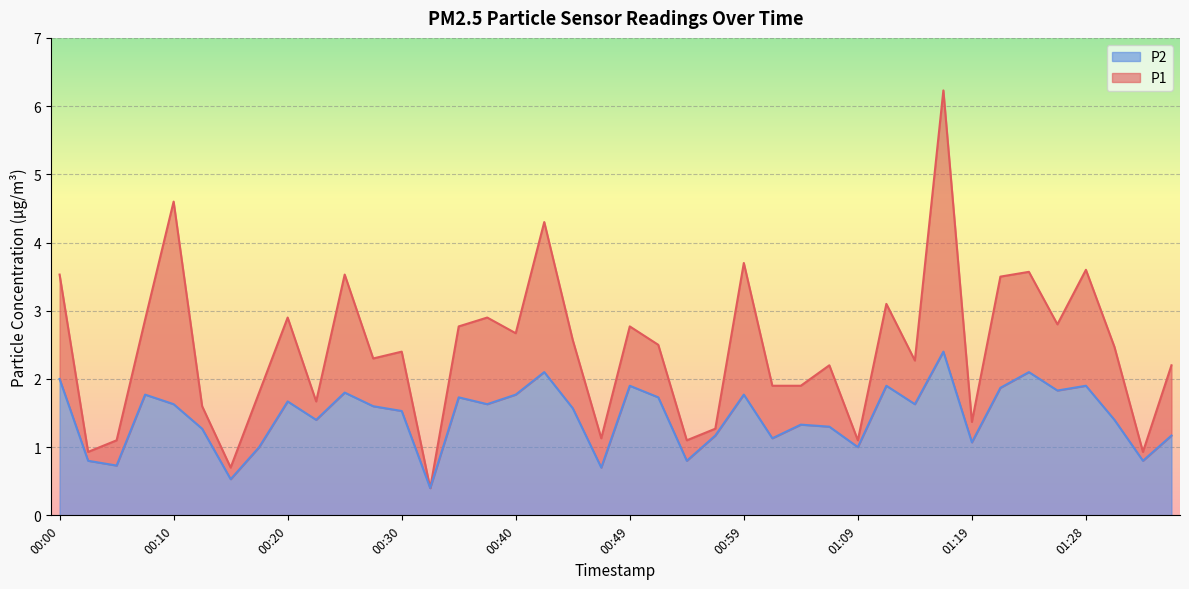

How many interior local peaks does the P2 series have?

12